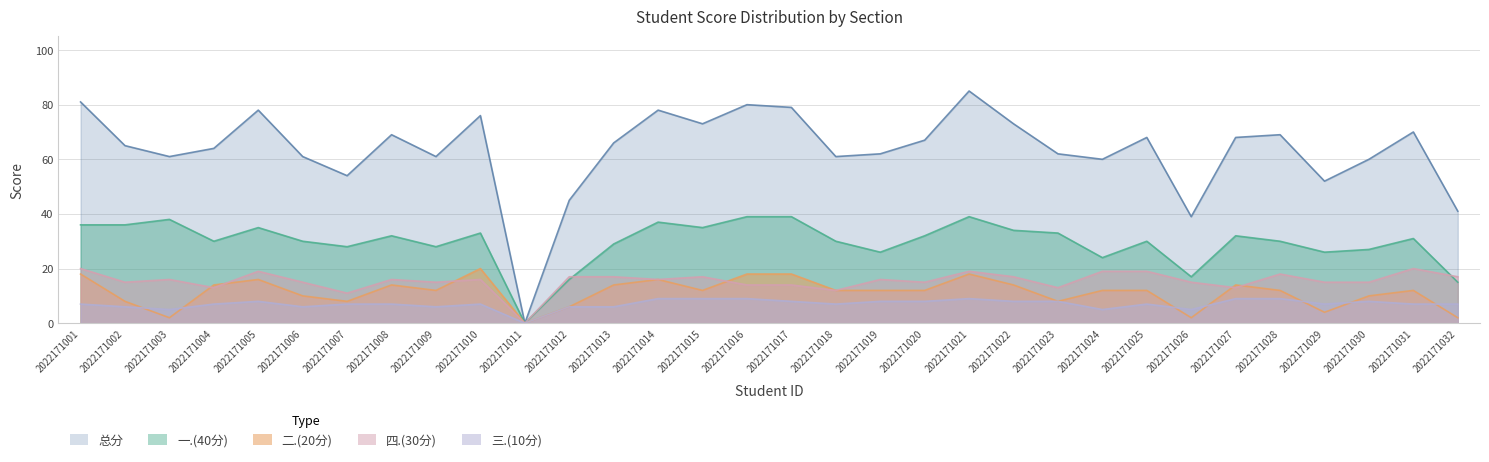

At which label does 三.(10分) reach its peak?

2022171014